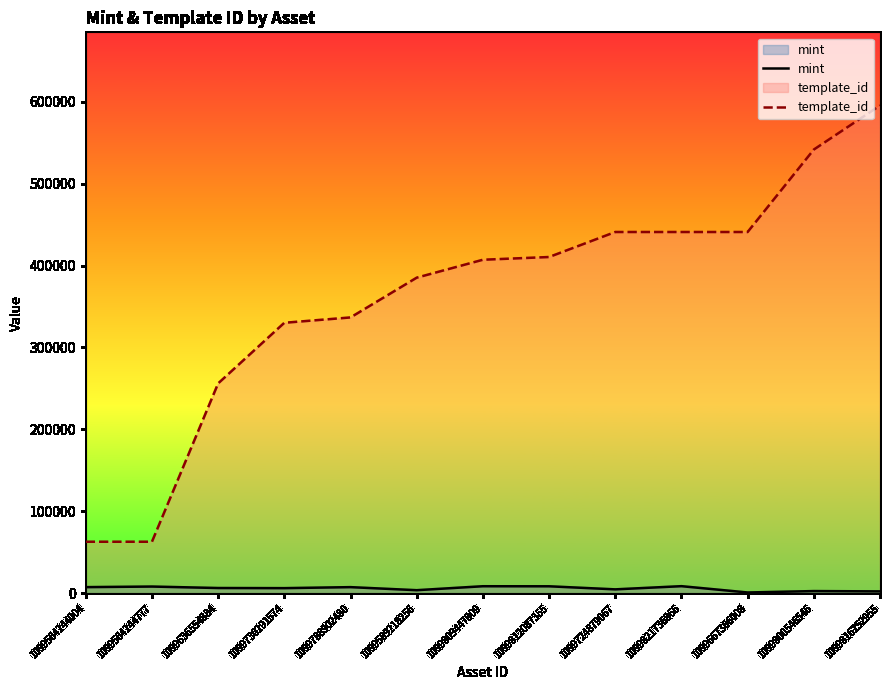

Which series has the largest total across all categories?

template_id